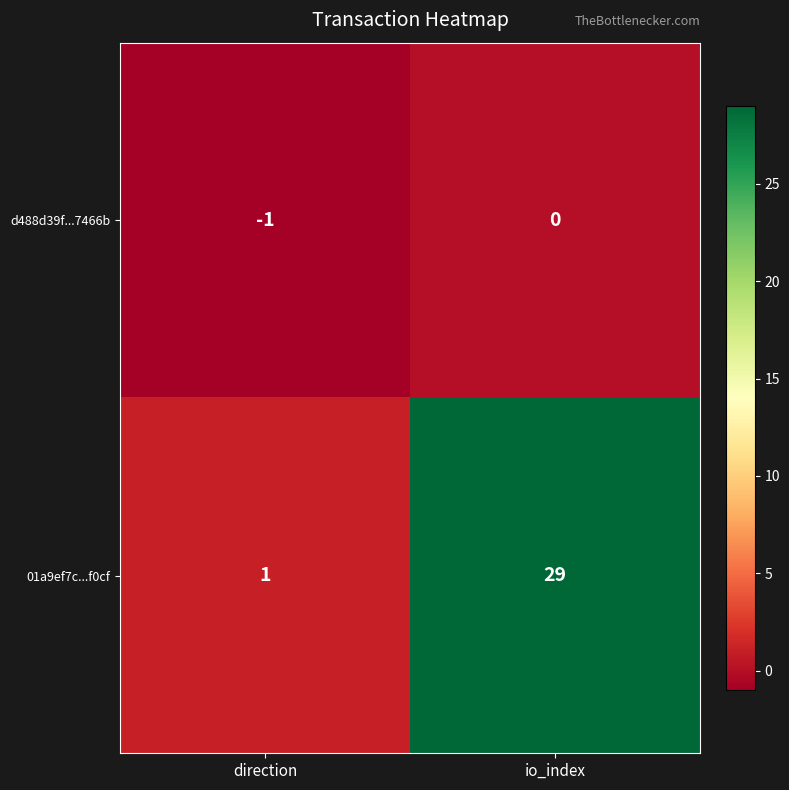

What value does the 01a9ef7c...f0cf series have at io_index, to the nearest 5?

30